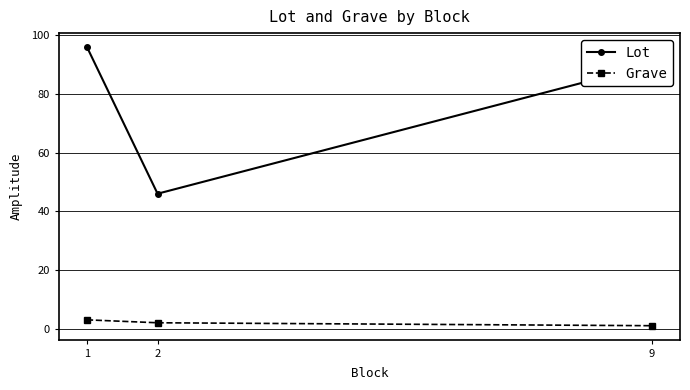

What are all the series names shown in the legend?

Lot, Grave